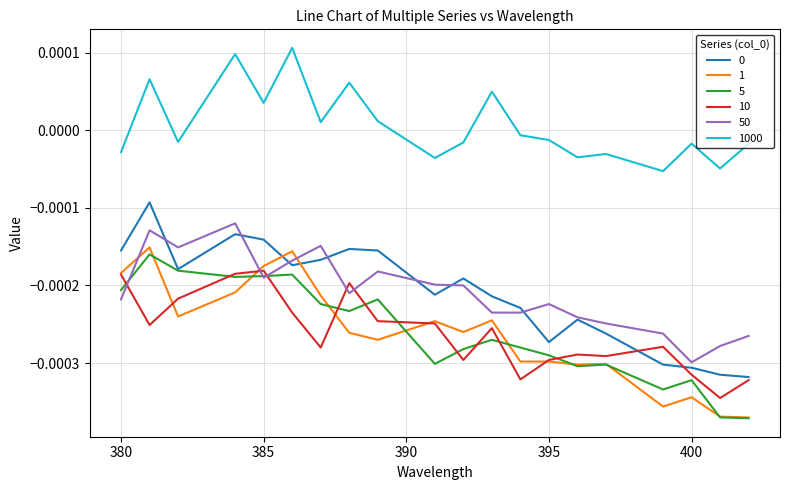

Which series has the largest total across all categories?

1000